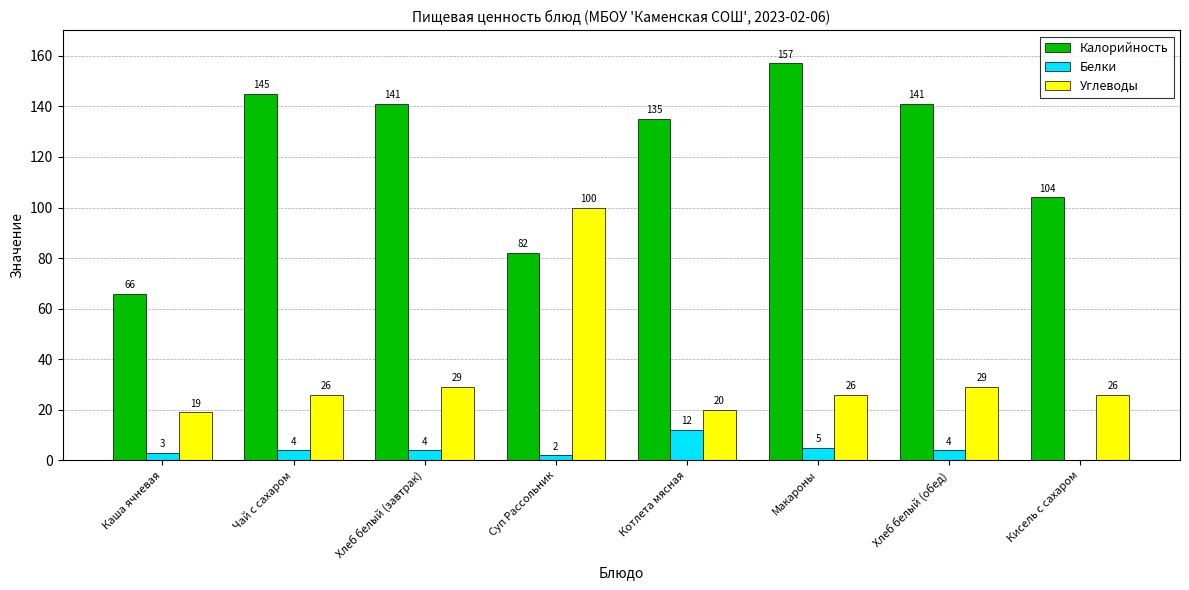

Between Котлета мясная and Макароны, which series saw the biggest shift?

Калорийность